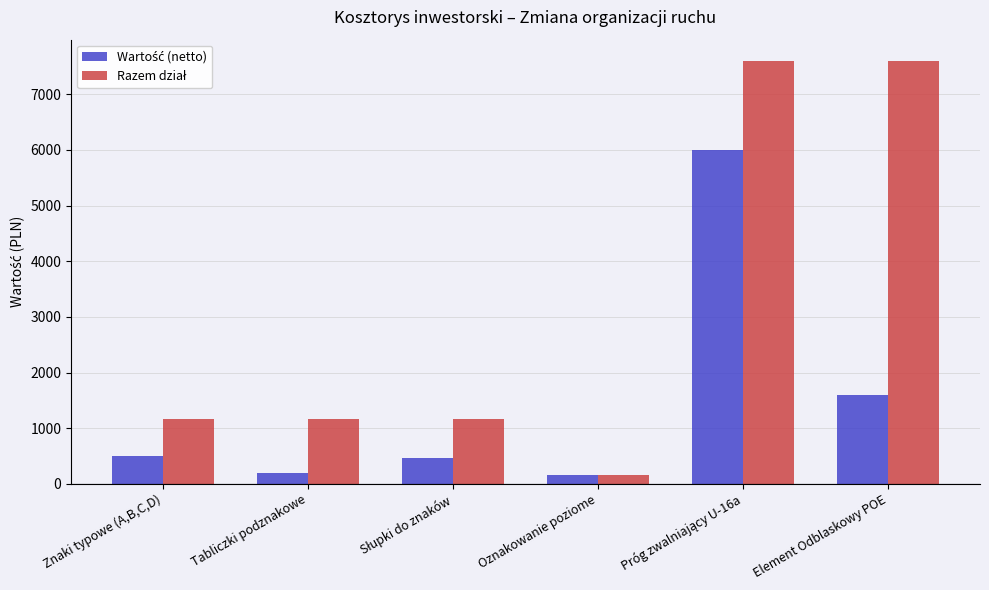

What is the difference between the highest and lowest values at Element Odblaskowy POE?

6000.0